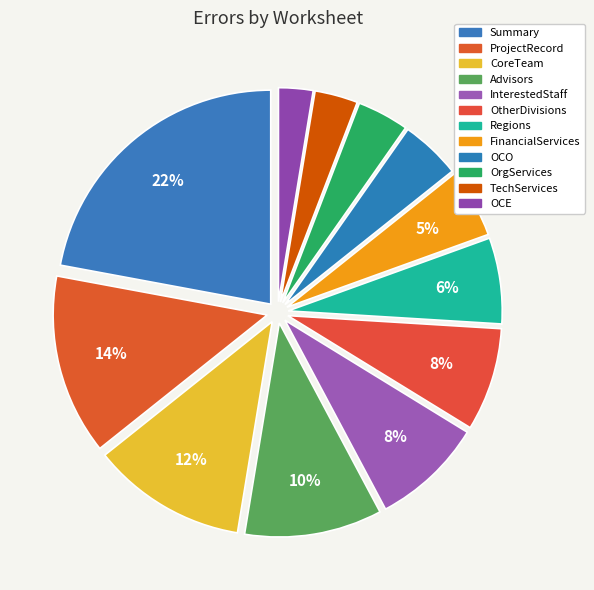

Which category has the smallest portion of the pie?

OCE